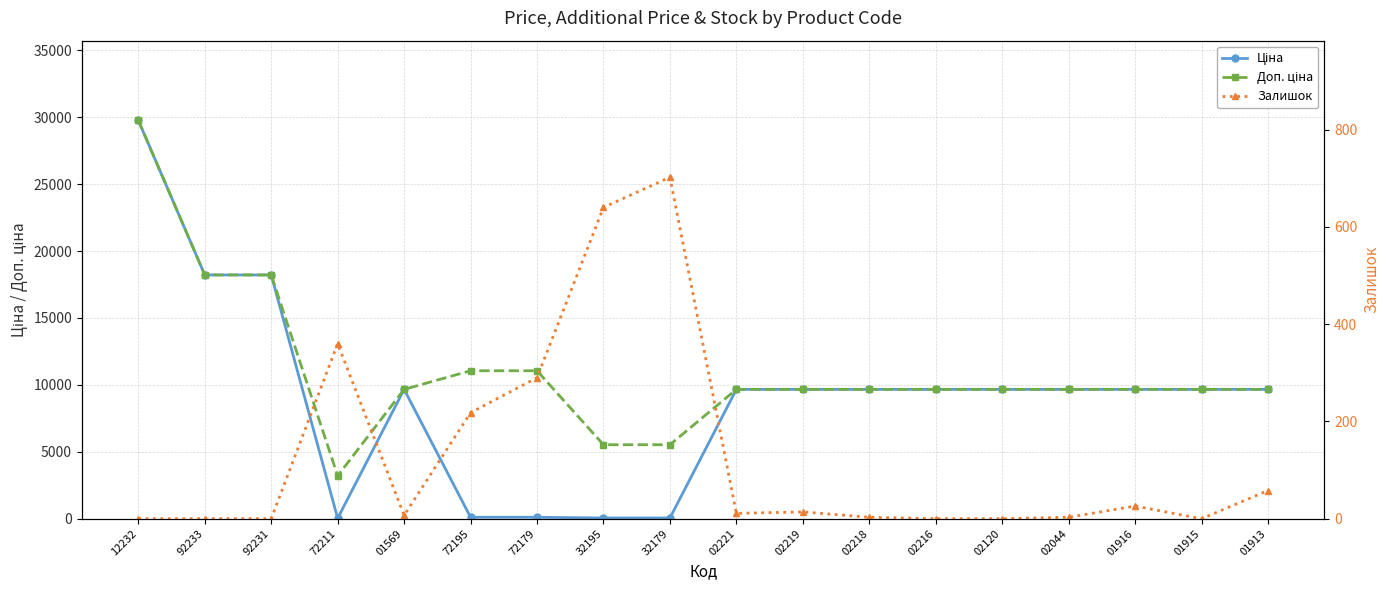

How many values in the Залишок series are below 11?

9